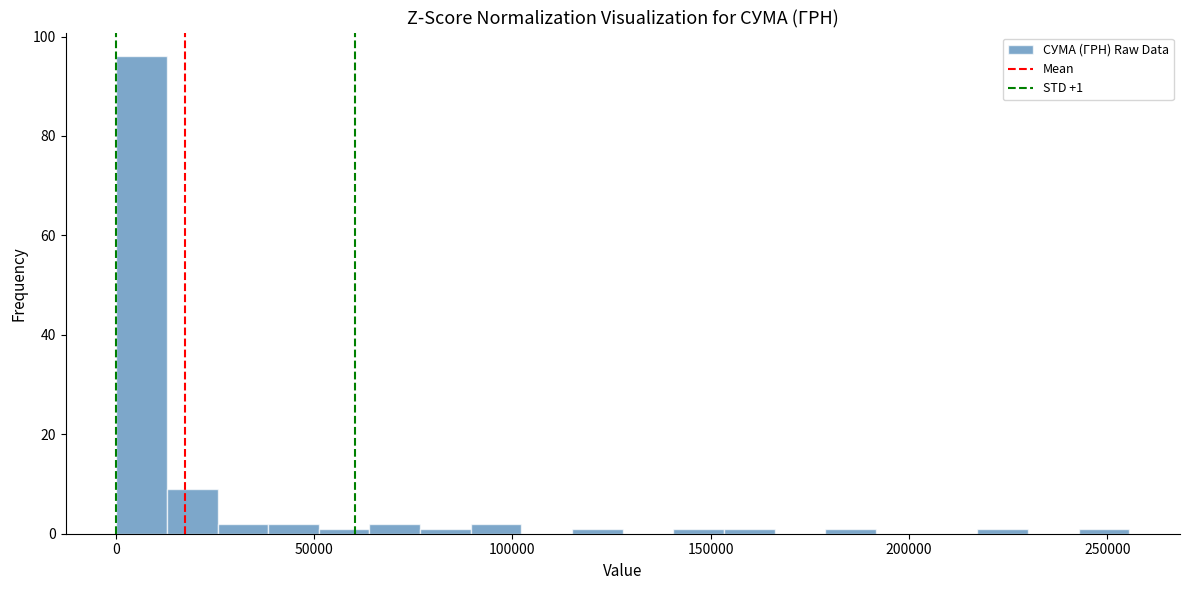

Read against the x-axis, roughly where is the centre of the tallest bar?

5000